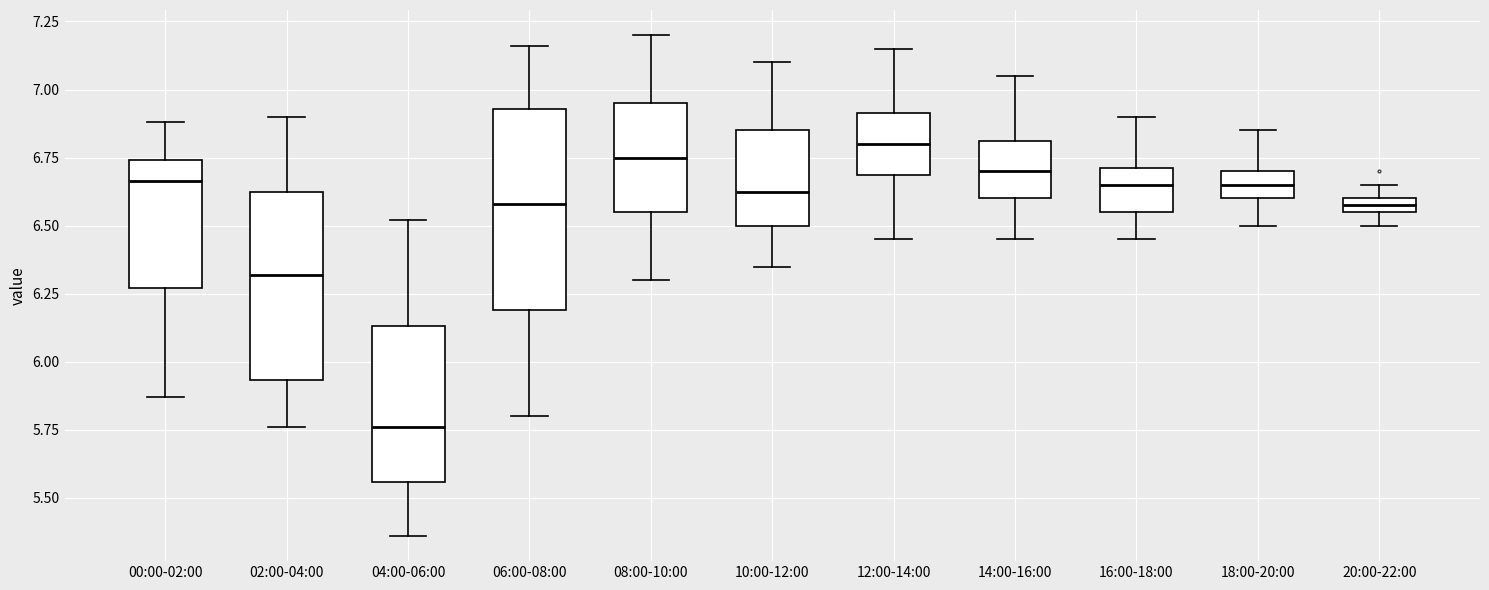

Which box's median line is the lowest?

04:00-06:00